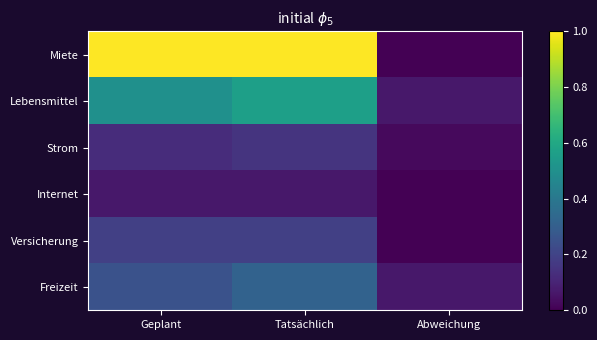

At how many categories does at least one series exceed 0?

3